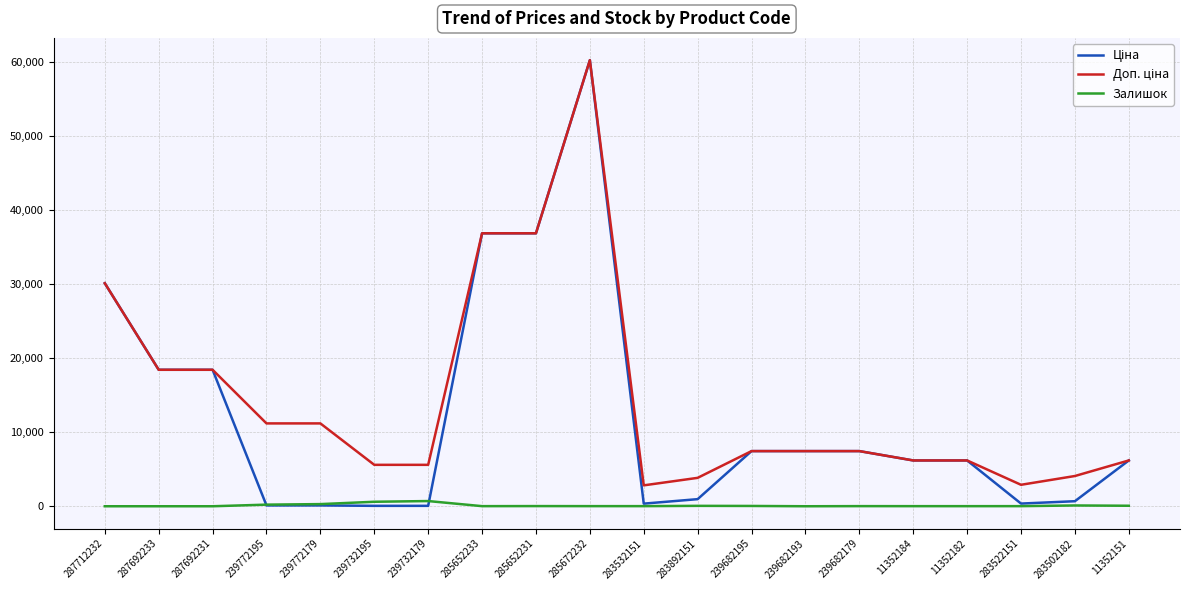

What is the total value across all series at 287692231?

36841.7